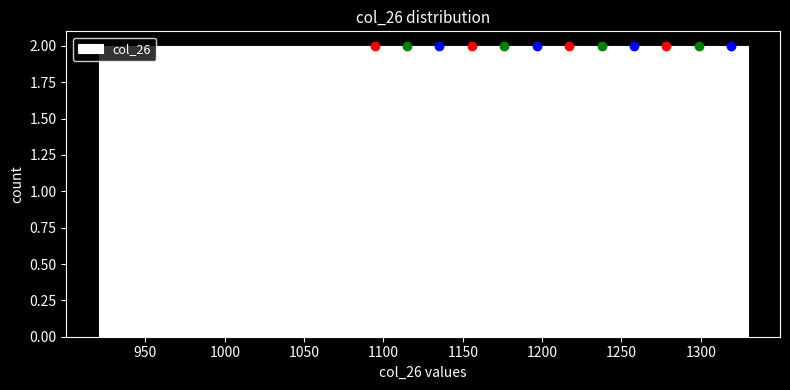

How tall is the bar that spans 1145 to 1165 on the x-axis? Neither the bar edges nor the heights are printed on the chart, so give them approximately, as read against the axes.

2